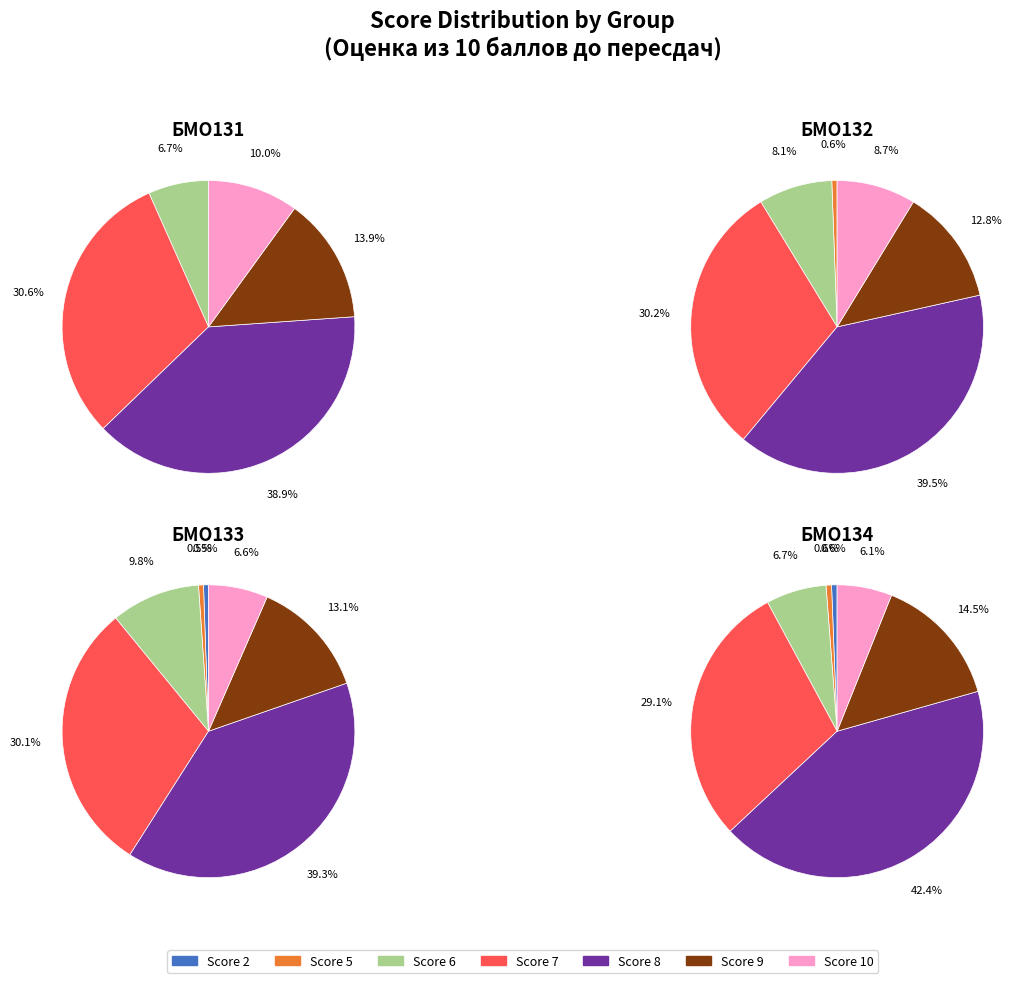

The 3 slice represents 1% of the pie. True or false?

False